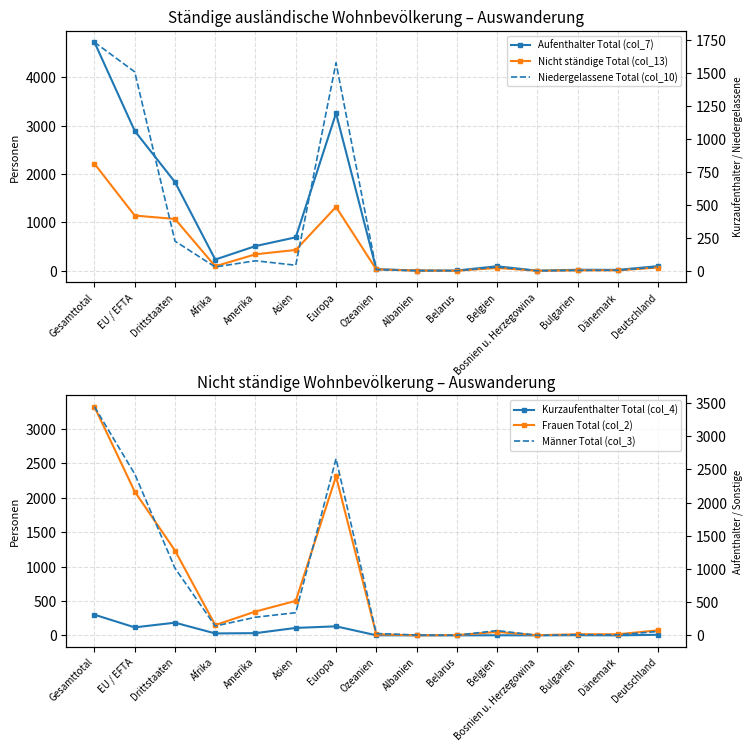

At which category does Kurzaufenthalter Total (col_4) reach its first local peak?

Drittstaaten